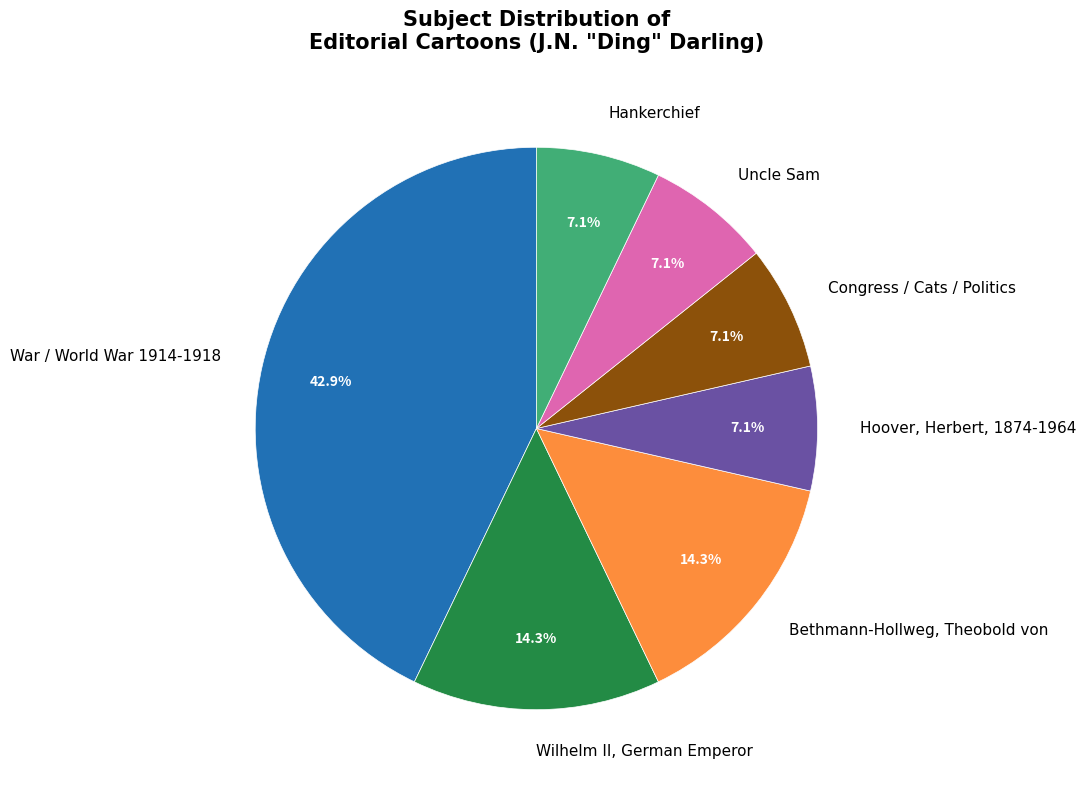

What percentage is NOT represented by Hoover, Herbert, 1874-1964?

92.9%